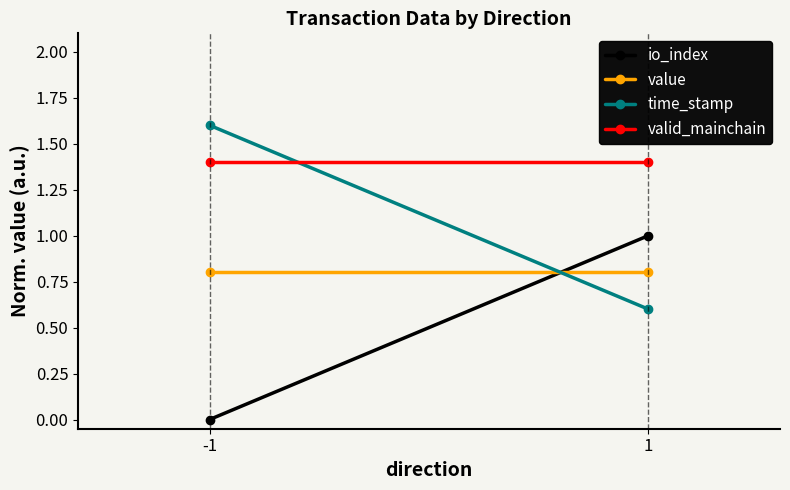

Which series has the widest spread of values?

io_index